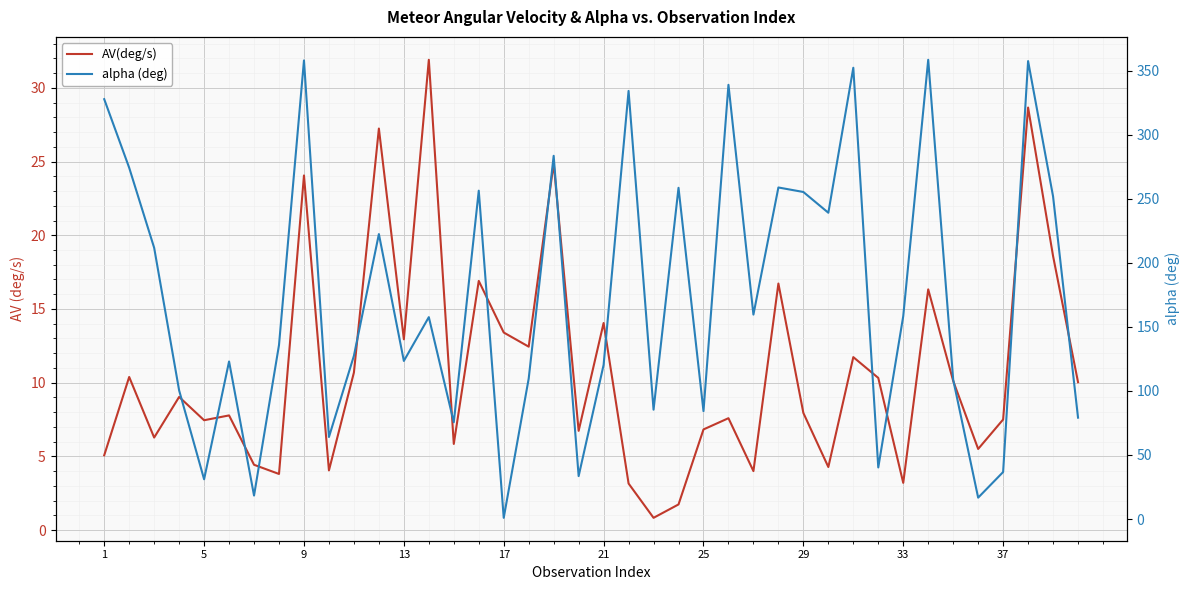

True or false: AV(deg/s) and alpha (deg) intersect in this chart.

True